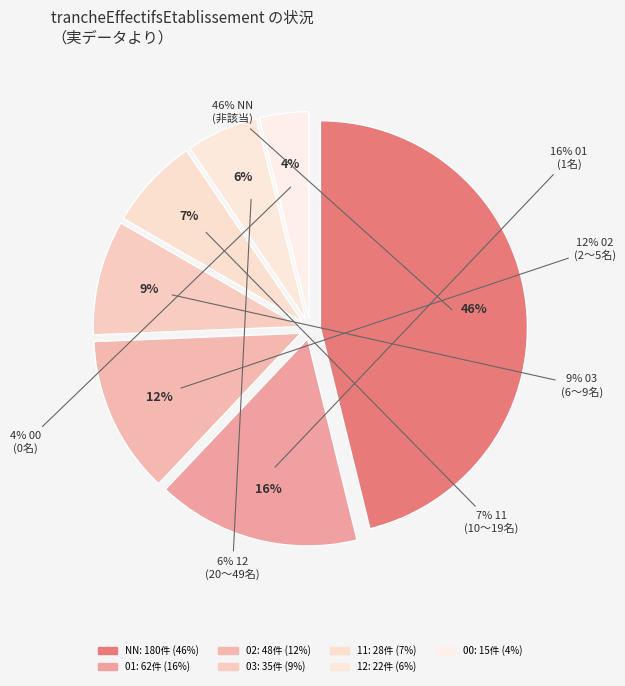

What percentage do 03 and 02 together represent?

21.3%